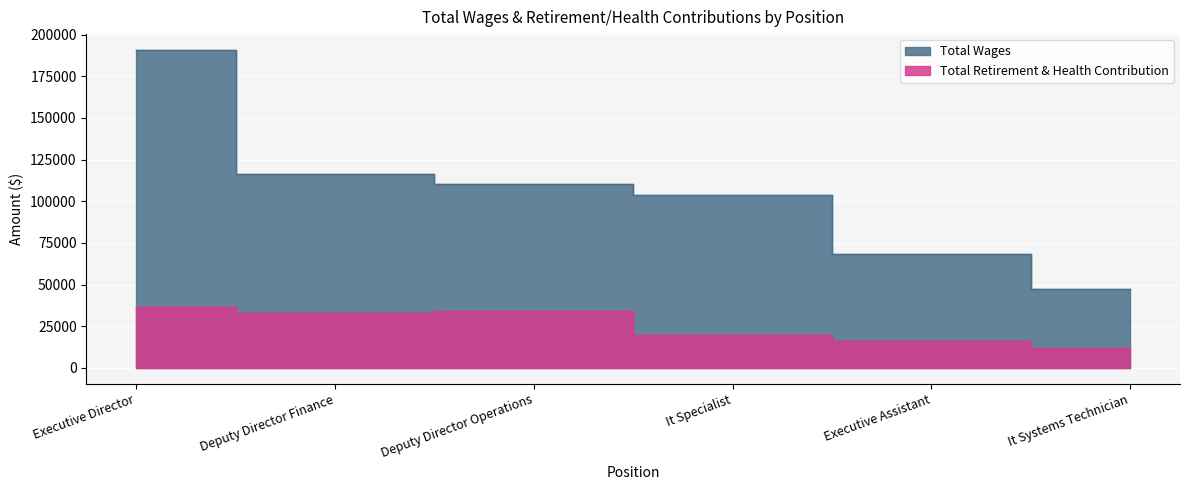

True or false: Total Wages has a value of 106115 at Executive Assistant.

False